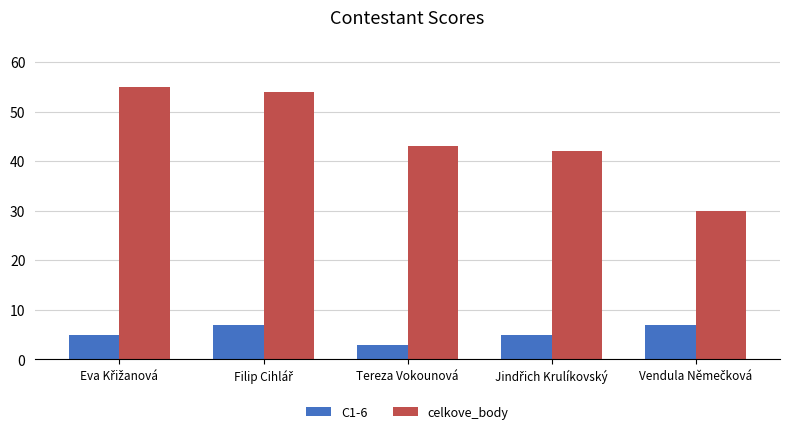

Reading left to right, list all the values displayed in this chart.

C1-6: 5	7	3	5	7
celkove_body: 55	54	43	42	30